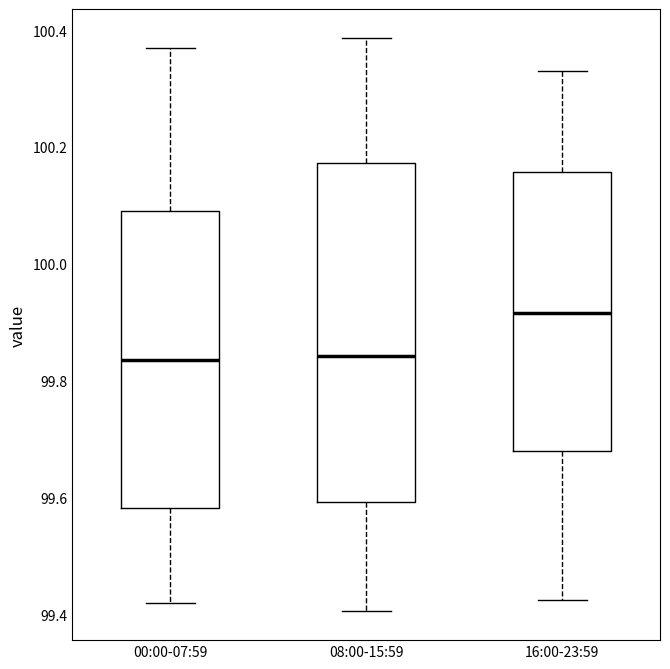

Where is the upper edge of the box for 16:00-23:59 on the y-axis? The values are not printed on the chart, so give them approximately, as read against the axis.

100.16